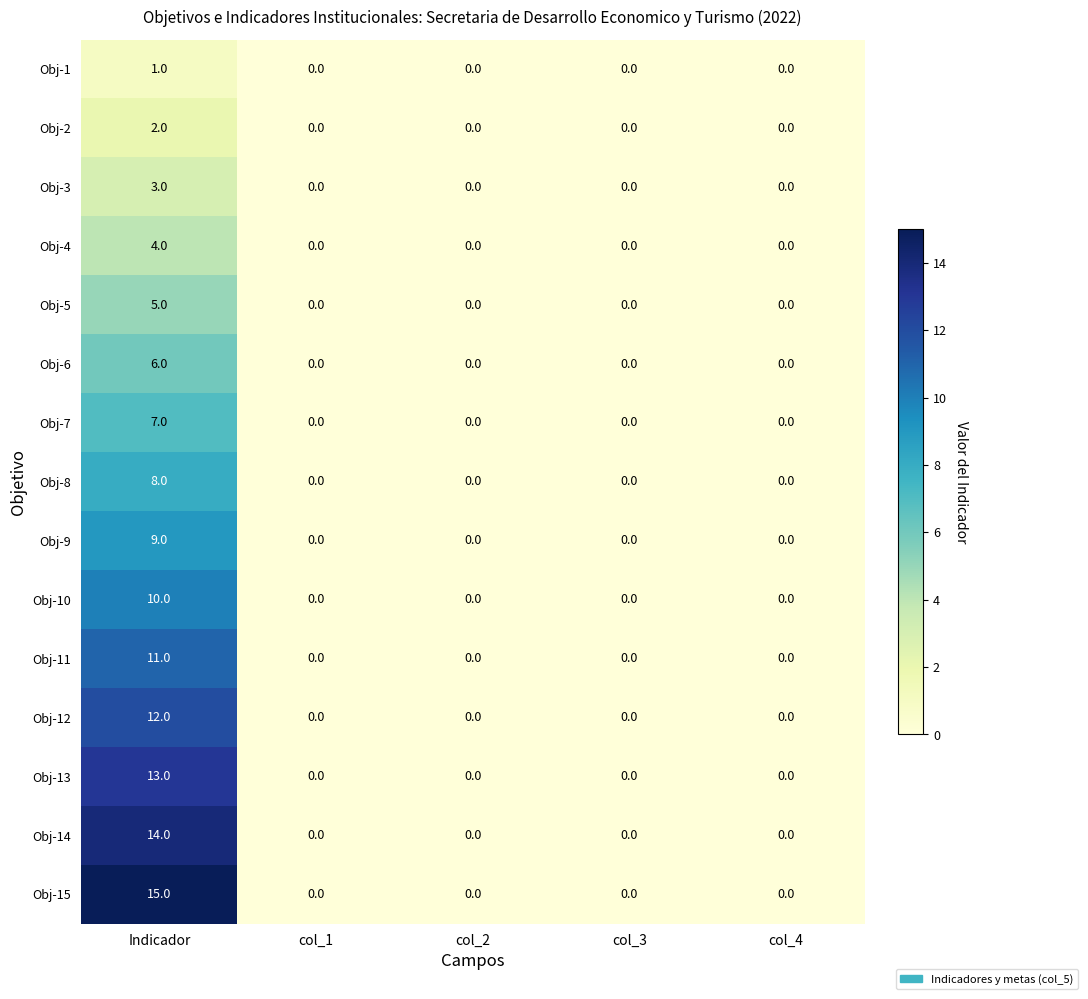

The value of Obj-2 at Indicador is 3. True or false?

False